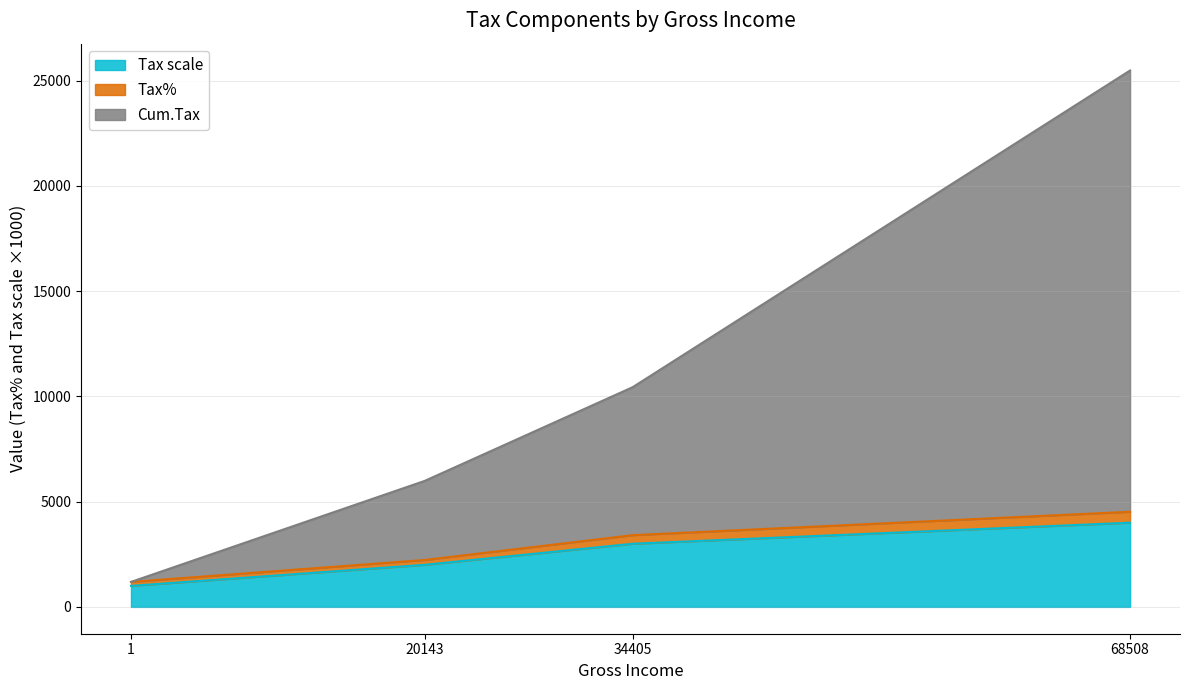

What is the difference between the Tax% values at 20143 and 1?

1043.0